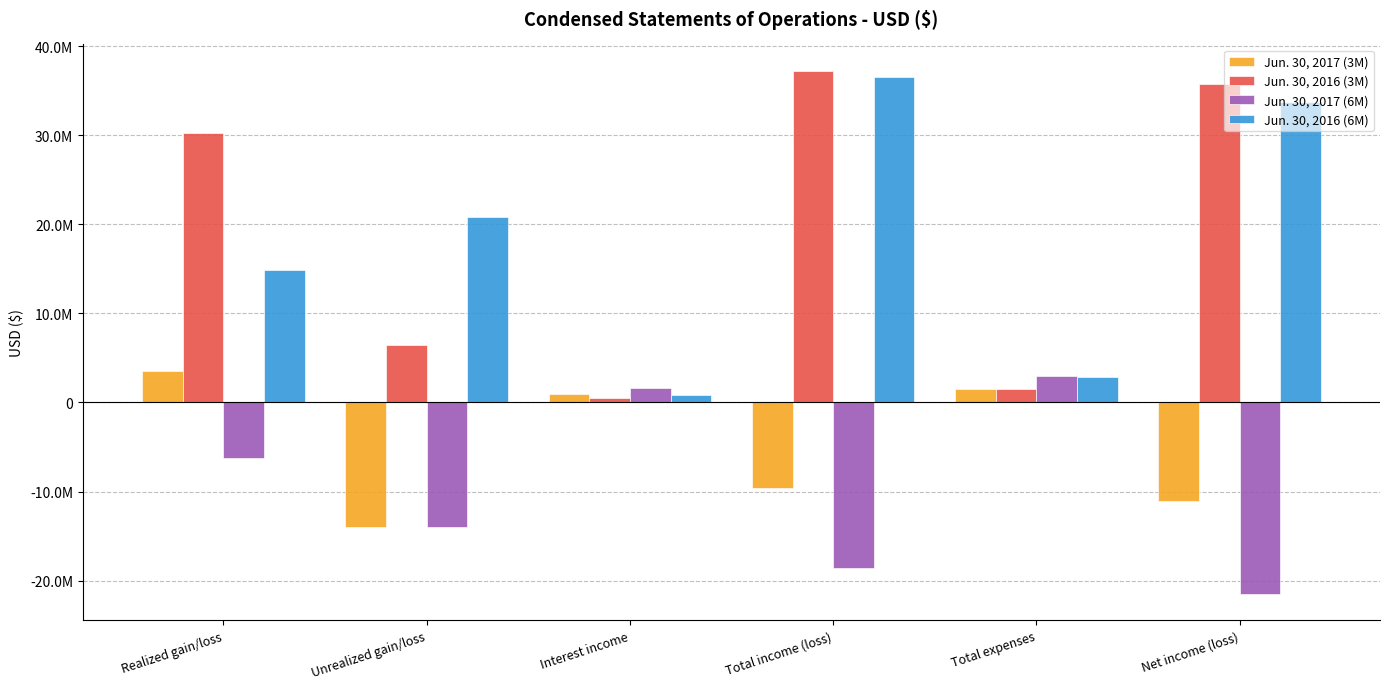

What value does the Jun. 30, 2017 (3M) series have at Realized gain/loss, to the nearest 50?

3478700